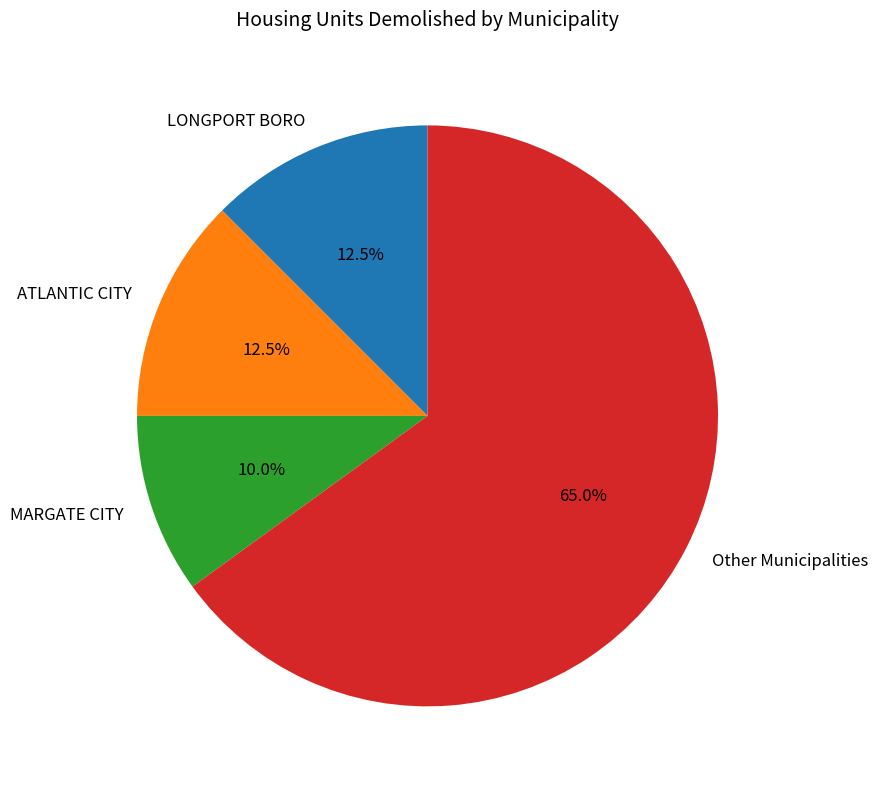

To the nearest percent, what is the difference between the largest and smallest slice percentages?

55%